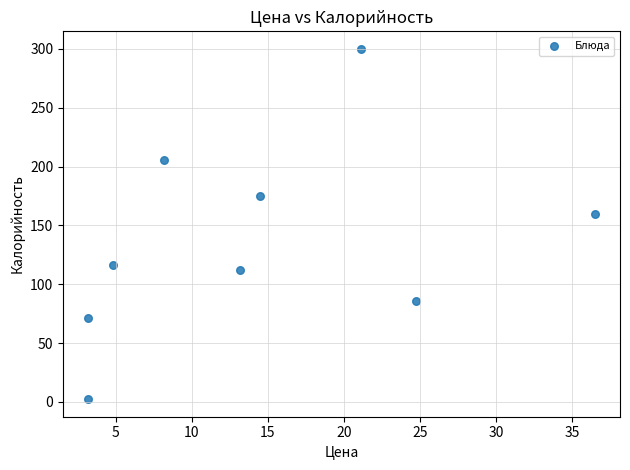

What is the average Y value?

136.3